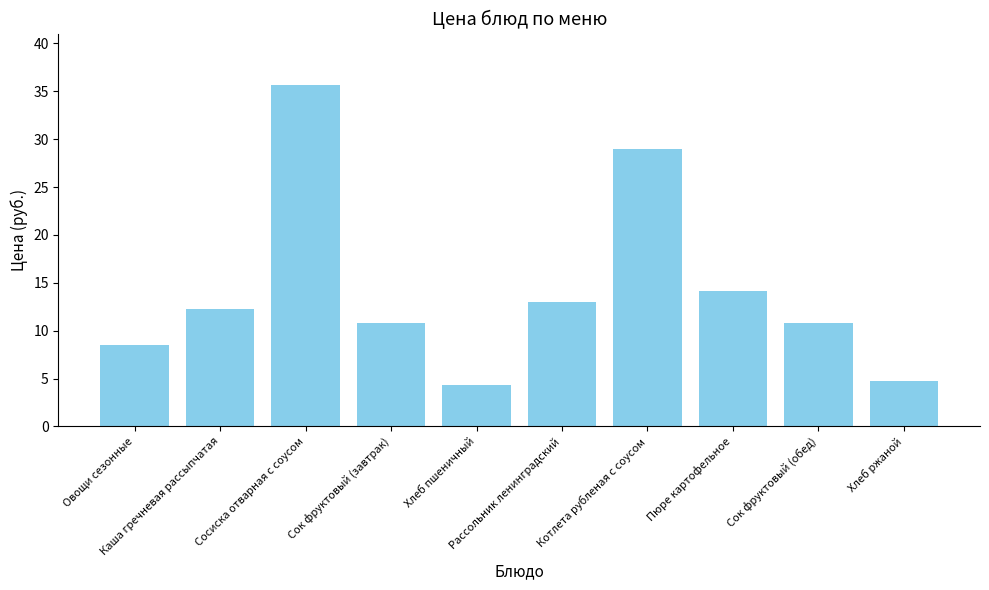

Are the bars horizontal?

No